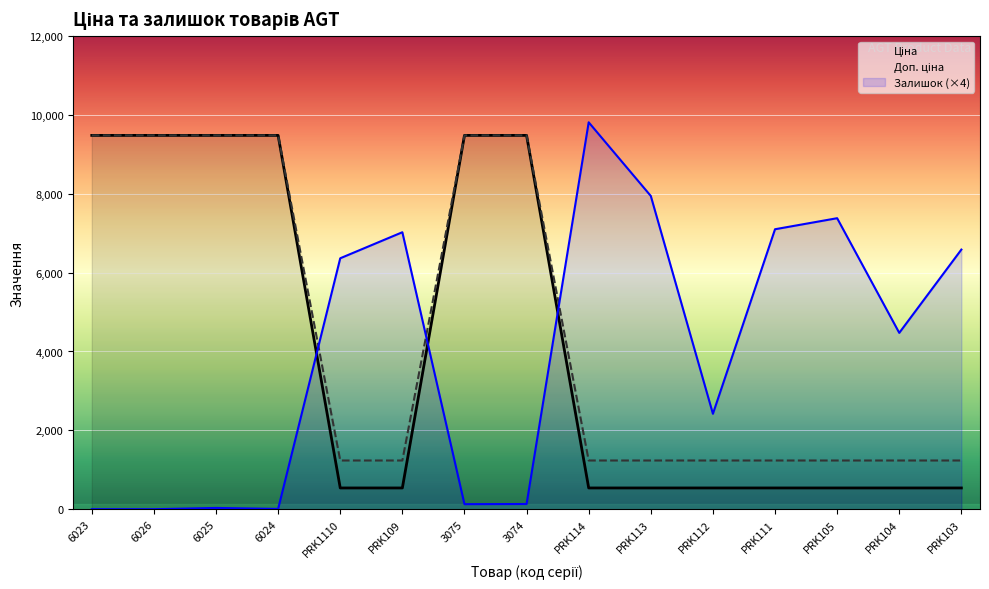

True or false: Ціна and Залишок cross at least once.

True